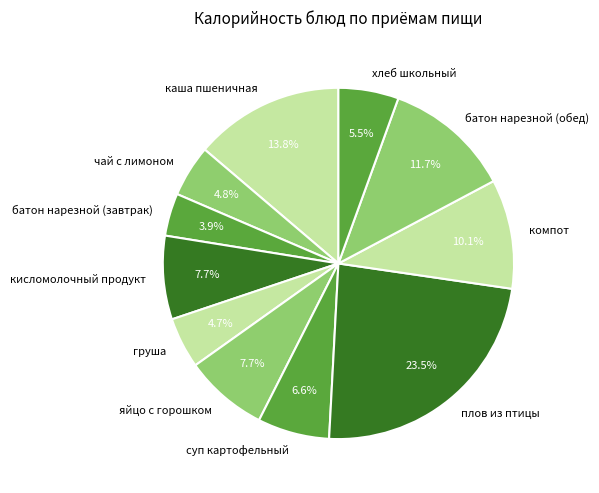

To the nearest percent, what portion does батон нарезной (завтрак) represent?

4%